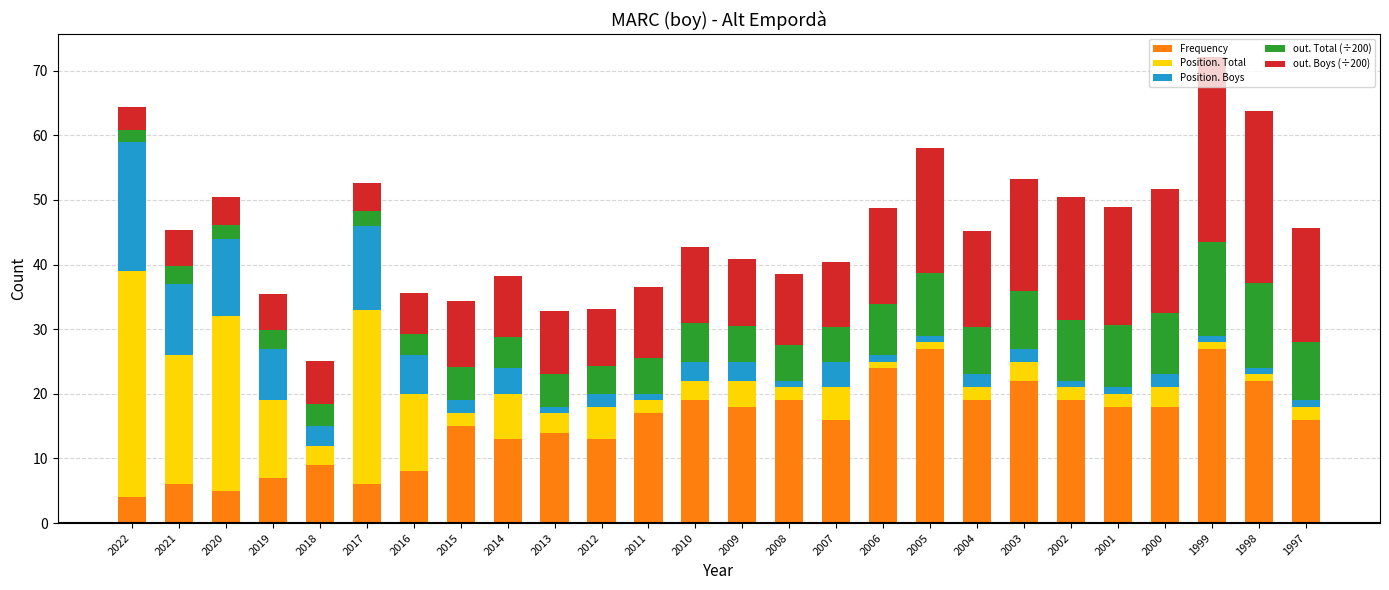

At which category is the sum across all series the highest?

1999